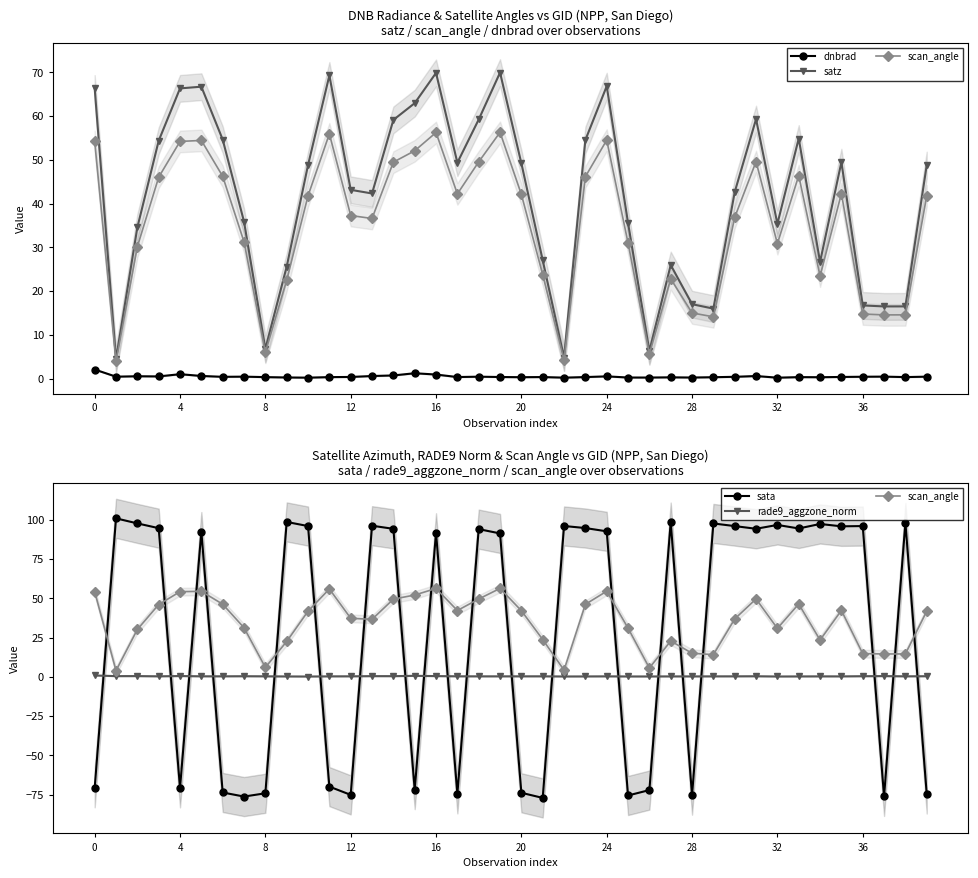

Between 24 and 20, which is larger?

24